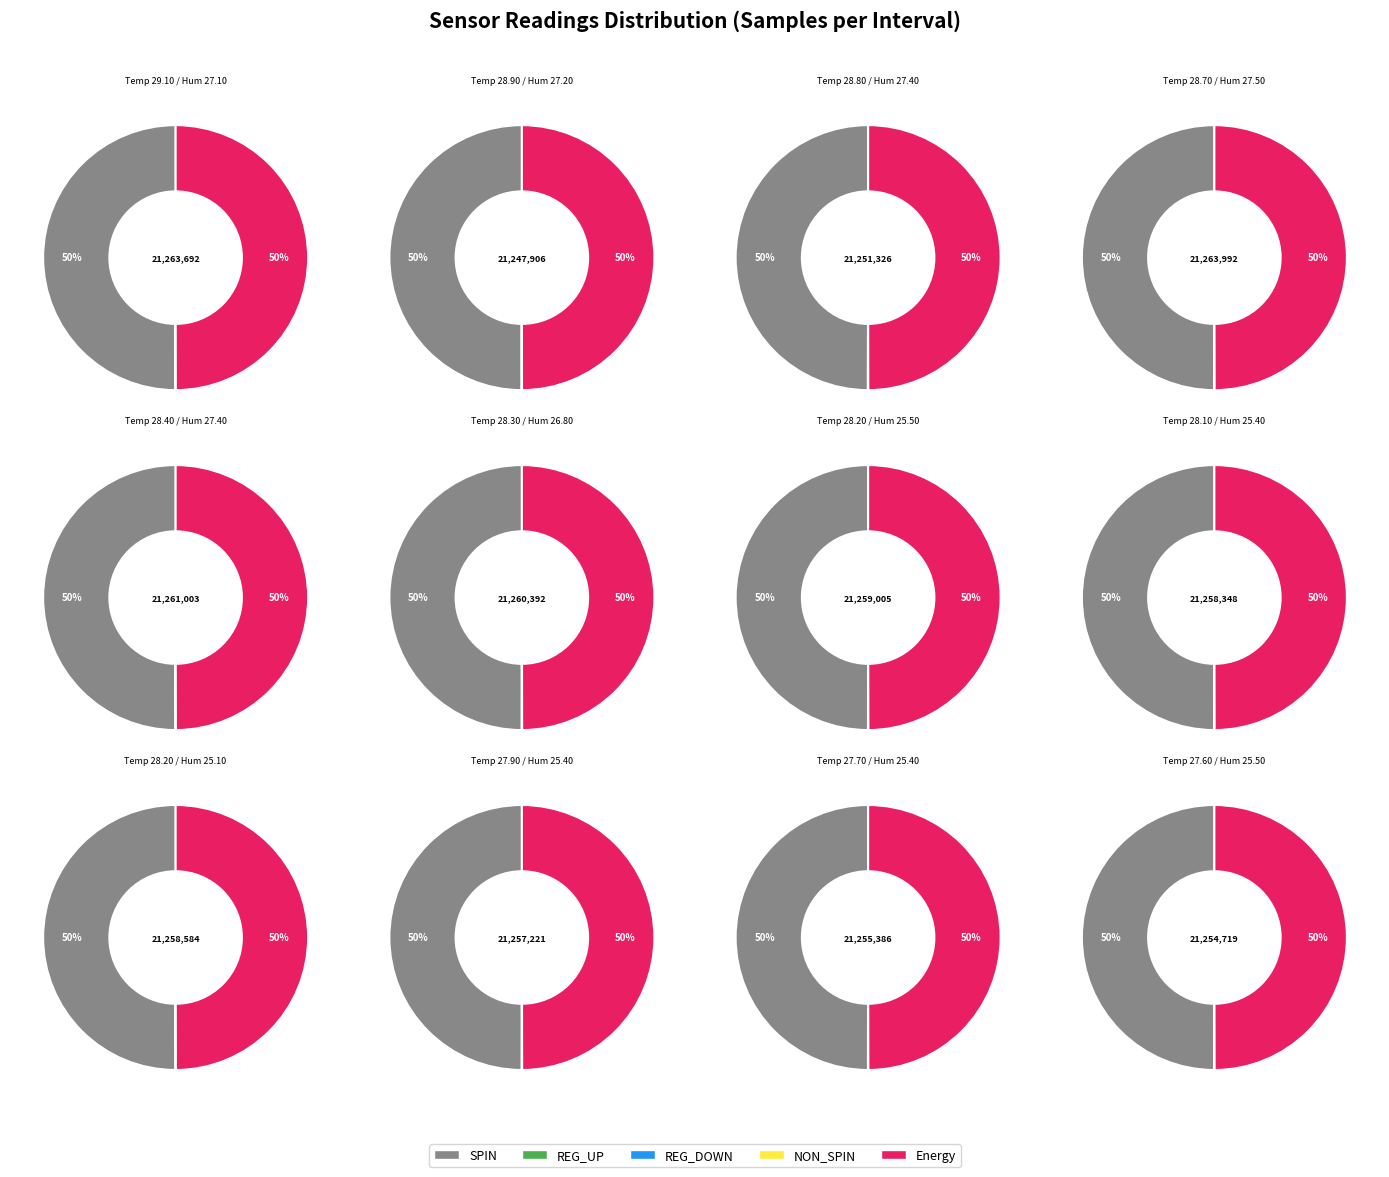

Which series has the largest range (max minus min)?

SPIN